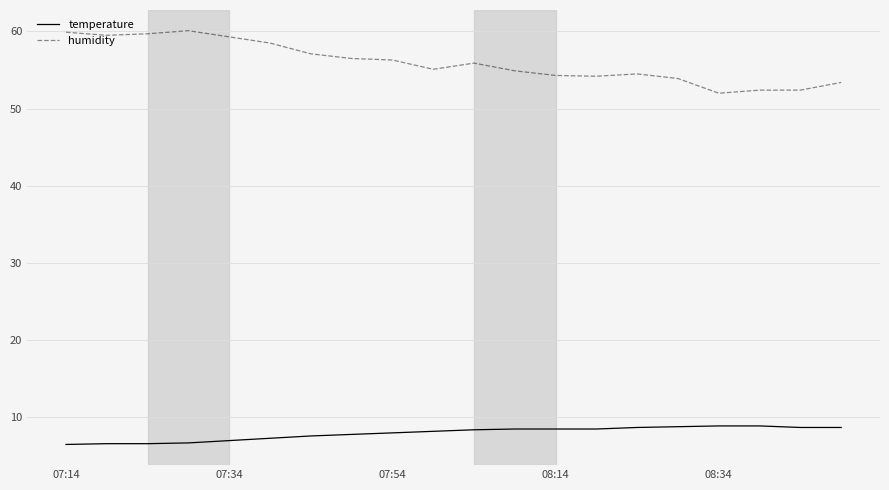

True or false: humidity and temperature cross at least once.

False